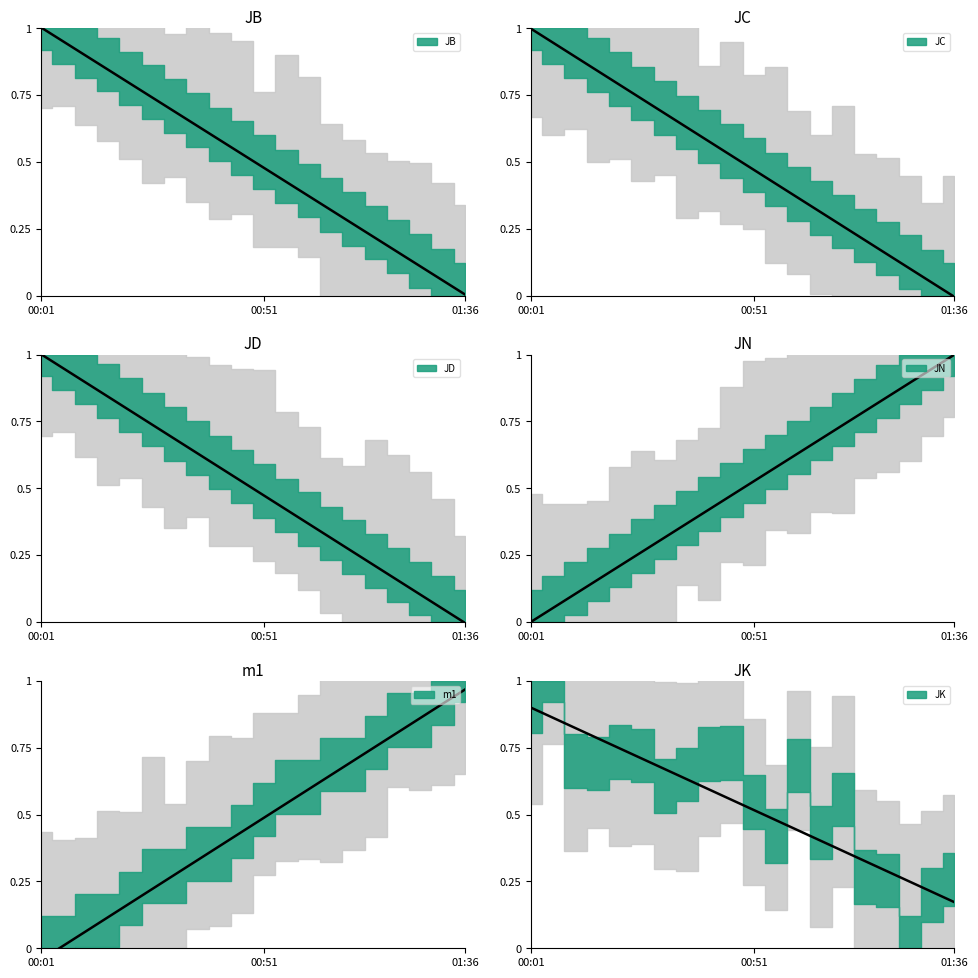

Between 01:01 and 01:31, which series saw the biggest shift?

JD